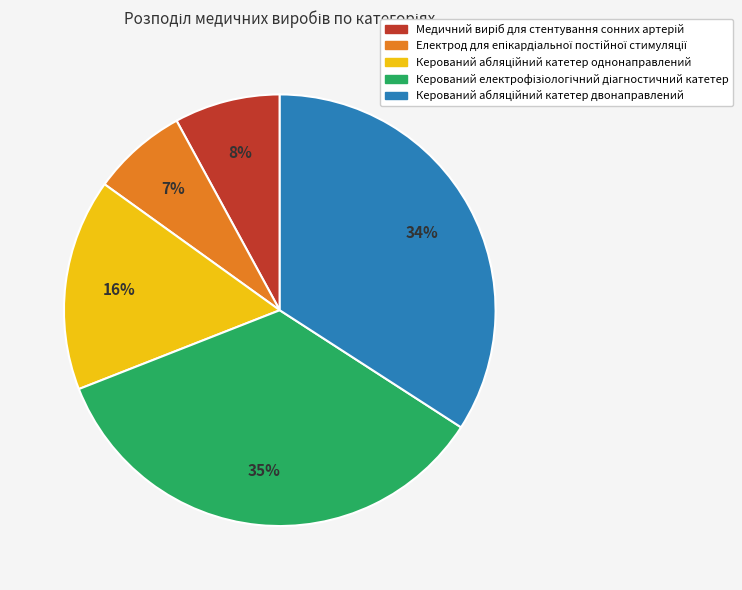

Is there a majority slice in this chart?

No